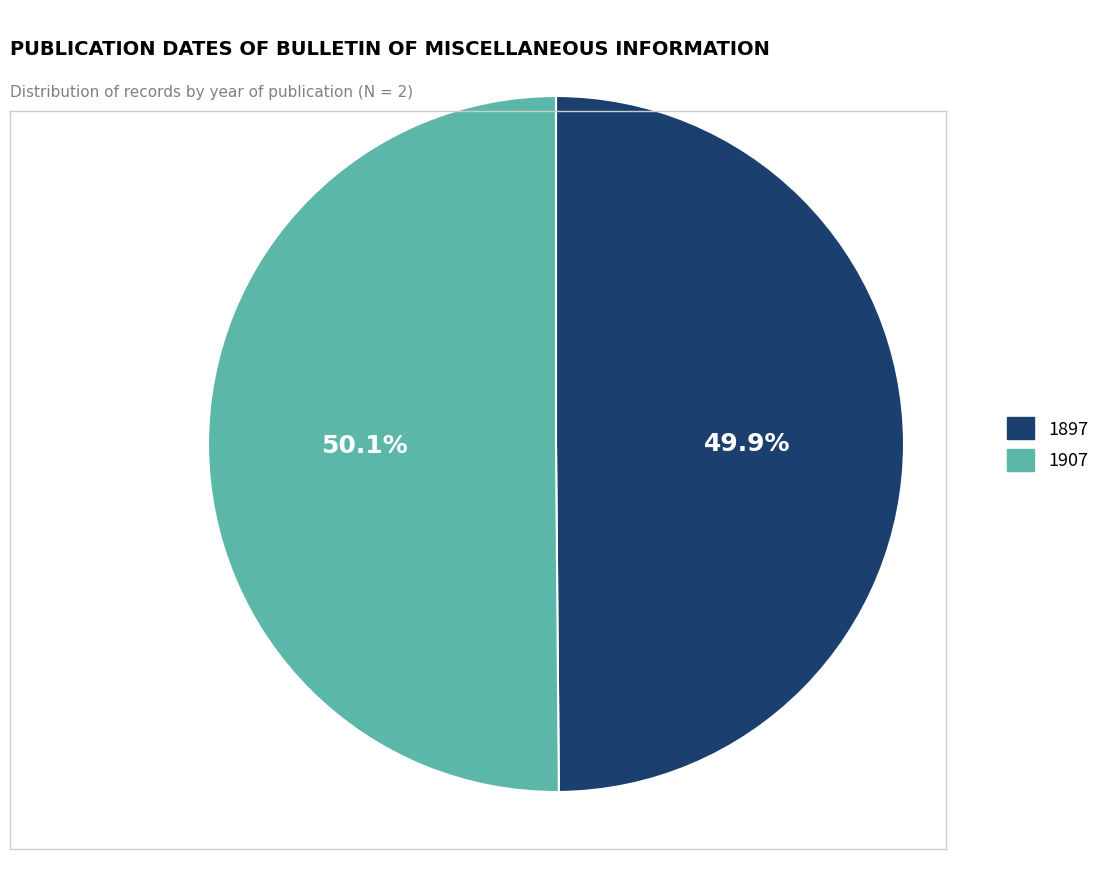

To the nearest percent, what is the combined percentage of 1897 and 1907?

100%